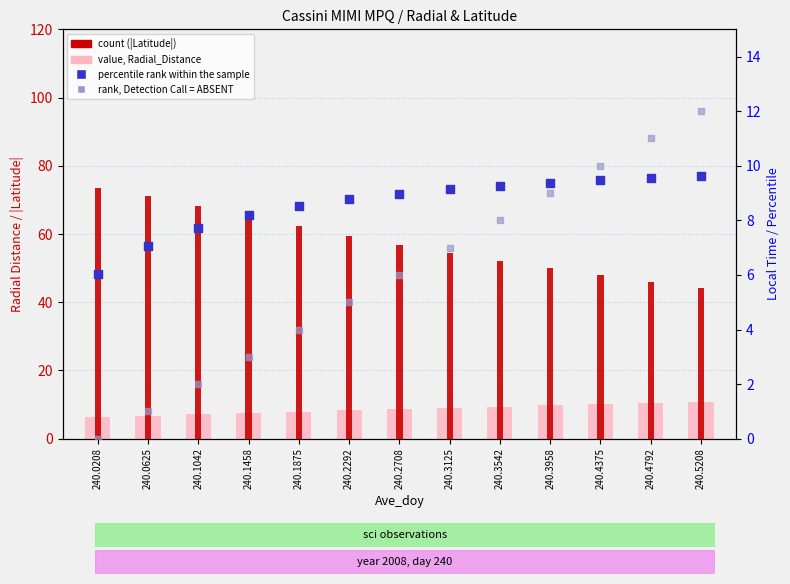

Which series contains the highest Y value?

count (|Latitude|)